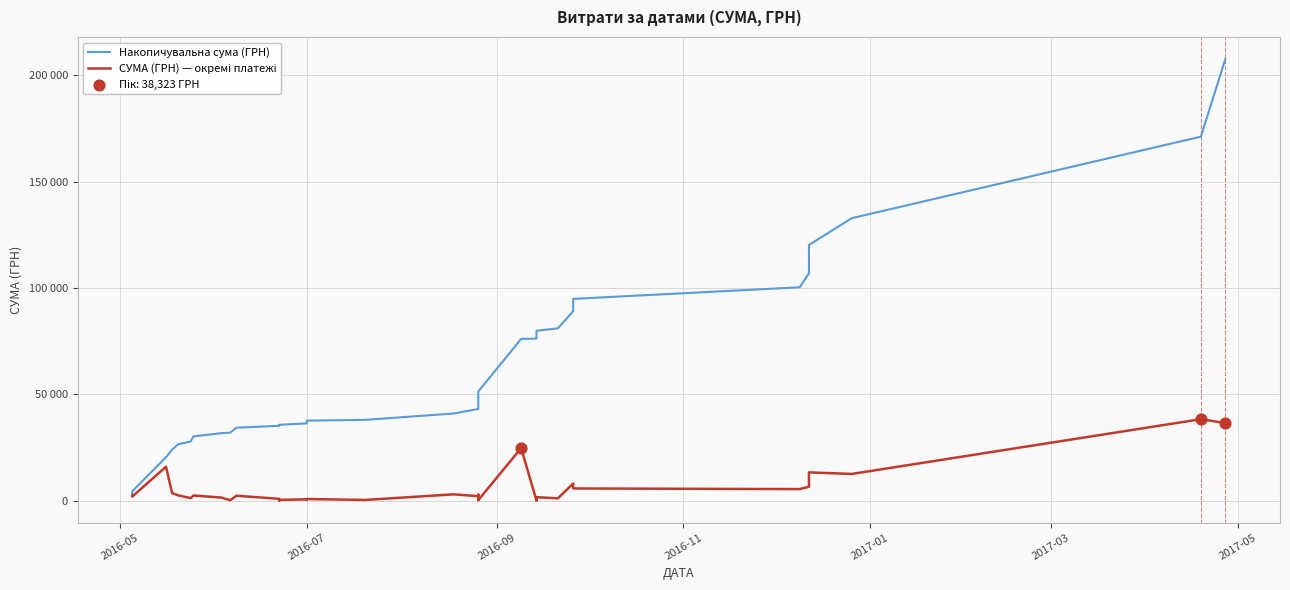

Which series reaches the minimum Y coordinate?

СУМА (ГРН) — окремі платежі